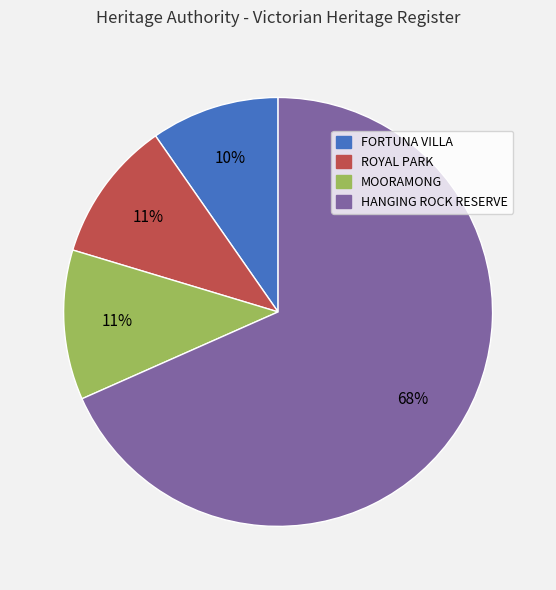

What is the largest slice in the pie chart?

HANGING ROCK RESERVE